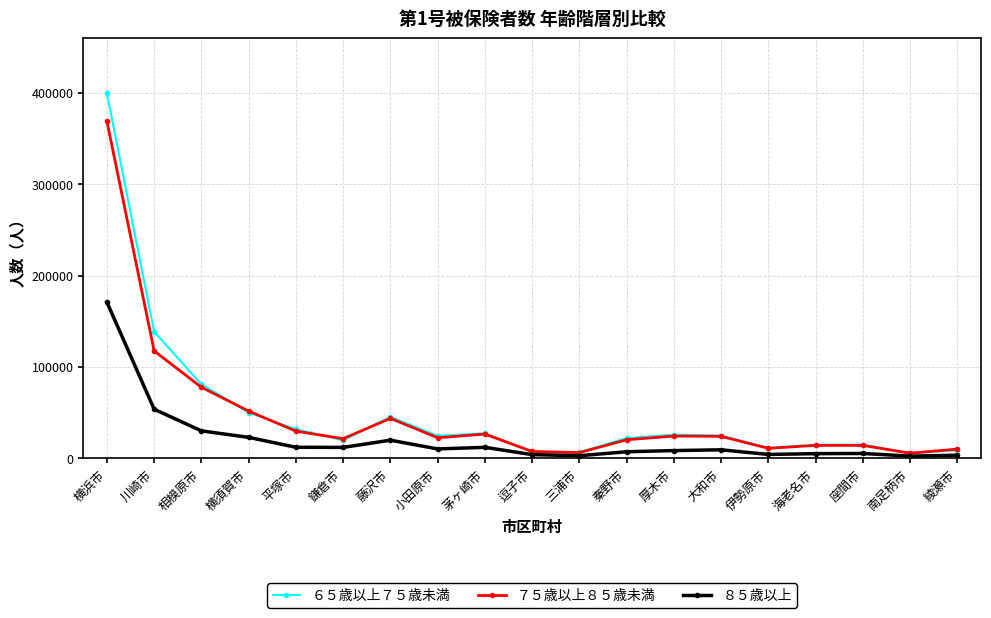

How many values in the ６５歳以上７５歳未満 series are below 24692?

9